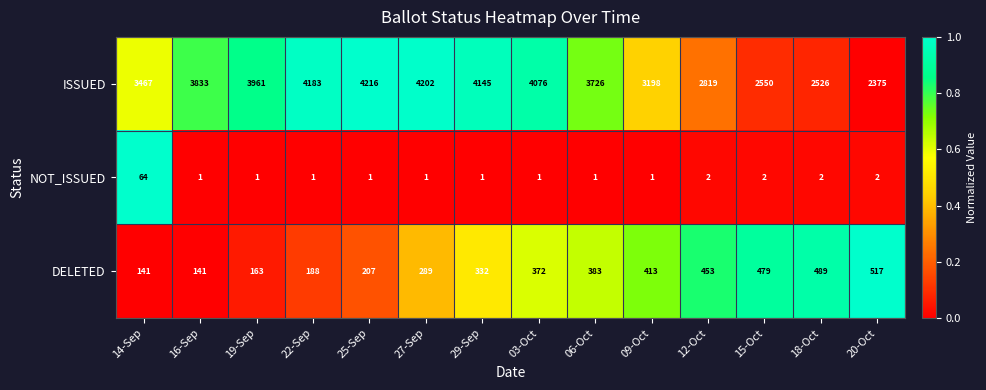

What is the difference between the NOT_ISSUED values at 25-Sep and 14-Sep?

63